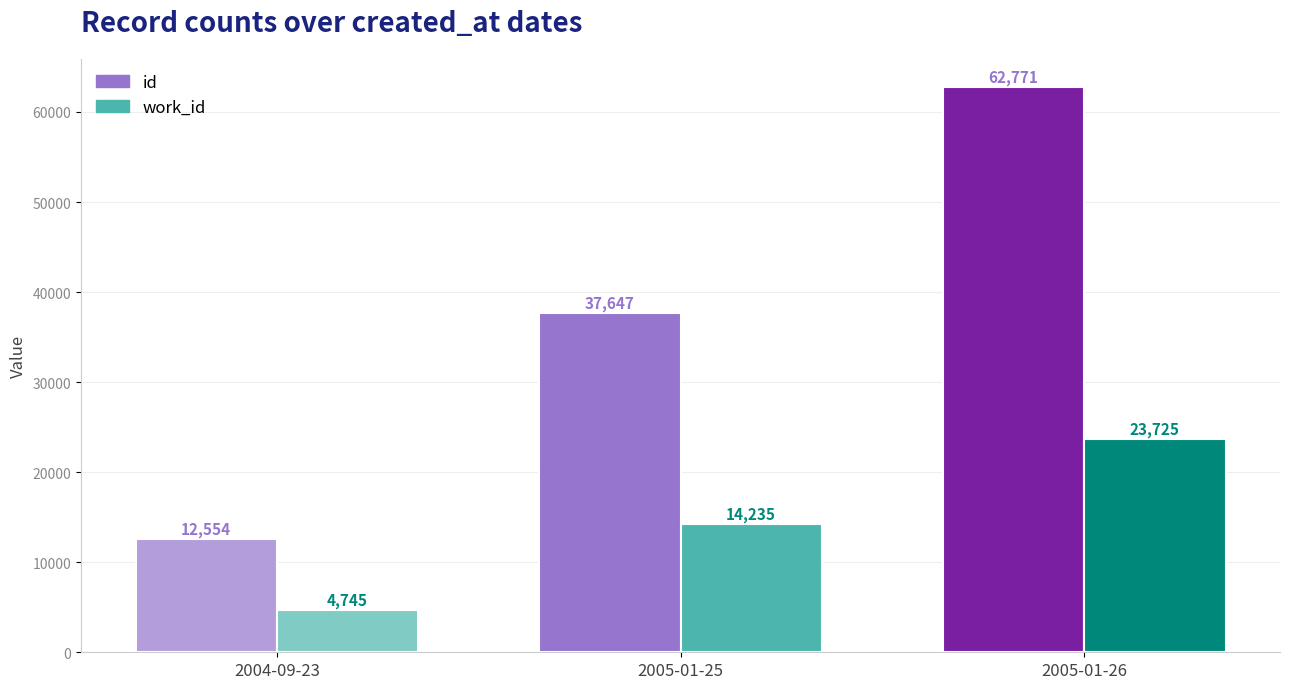

Count the work_id values in the range 4745 to 23725.

3